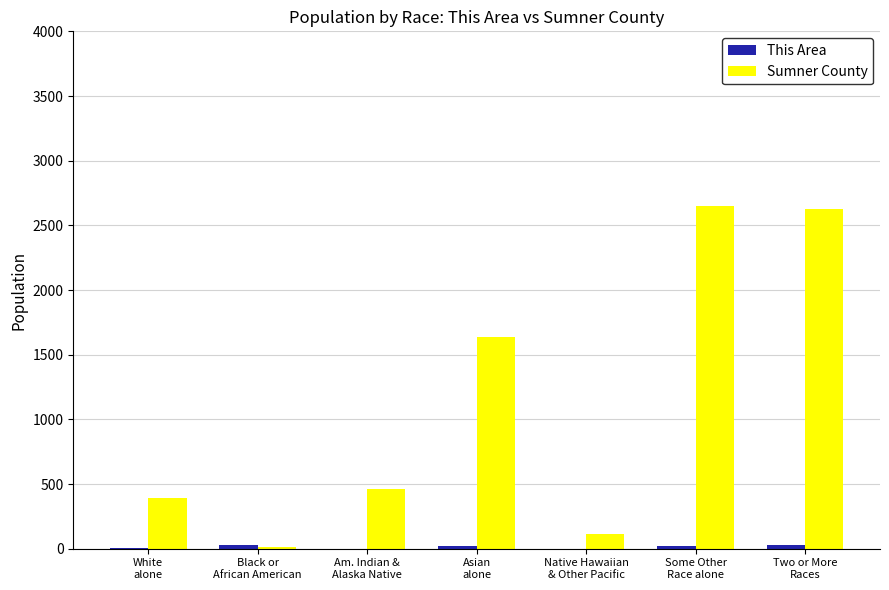

Where is Sumner County nearest to the value 1329?

Asian
alone